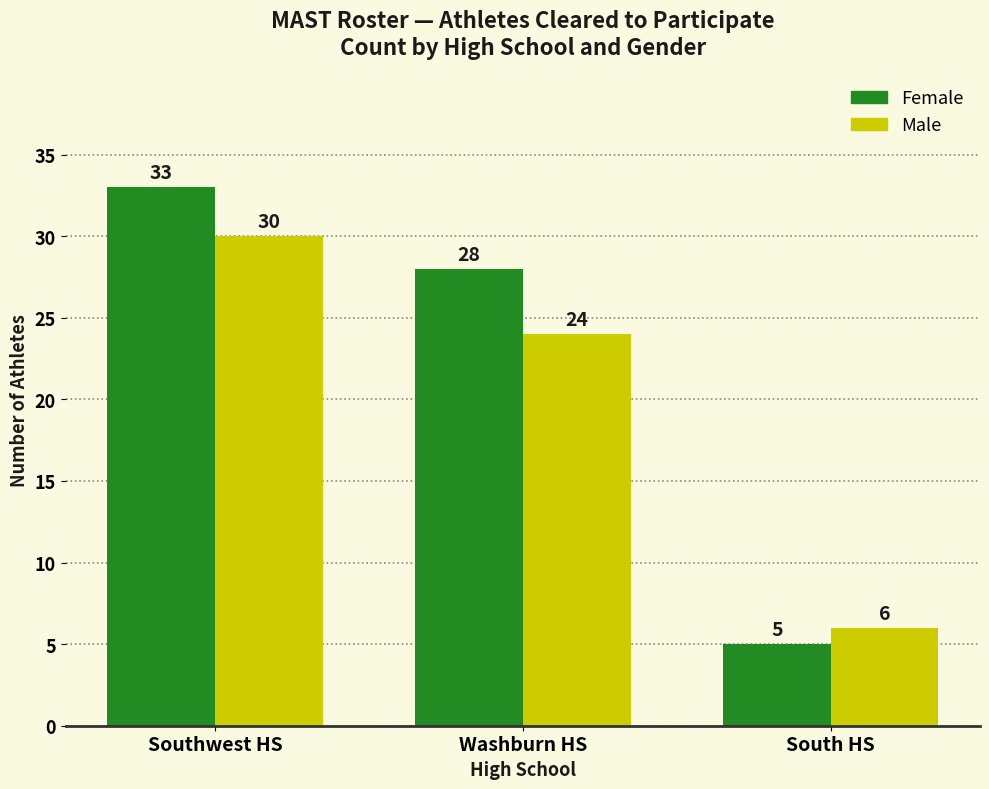

What is the total value across all series at South HS?

11